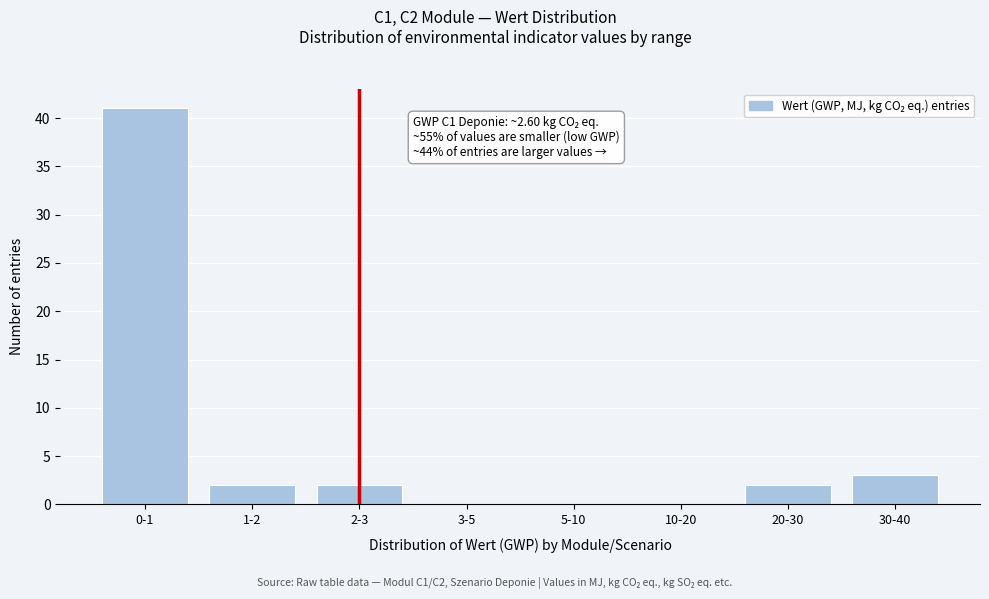

Reading right to left, list all the values displayed in this chart.

30-40=3	20-30=2	10-20=0	5-10=0	3-5=0	2-3=2	1-2=2	0-1=41